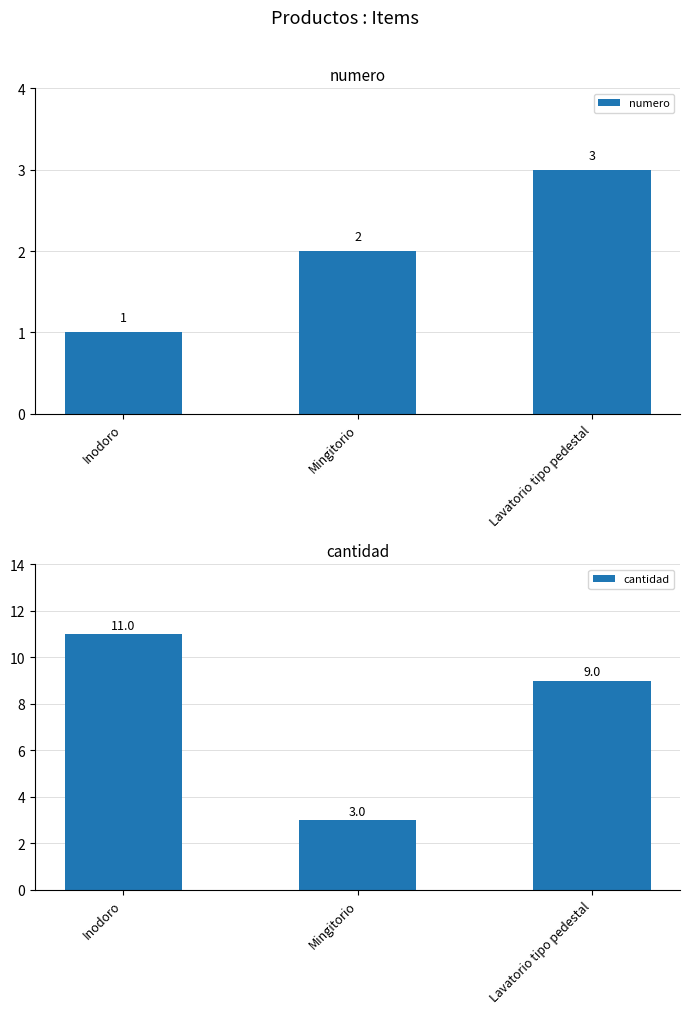

What are all the series names shown in the legend?

numero, cantidad